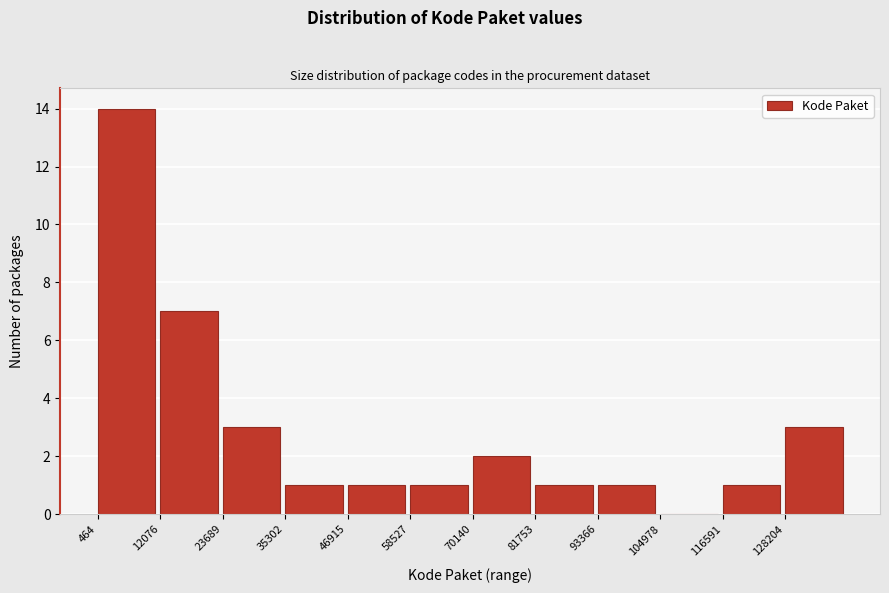

Which range on the x-axis has the tallest bar?

0 to 12000